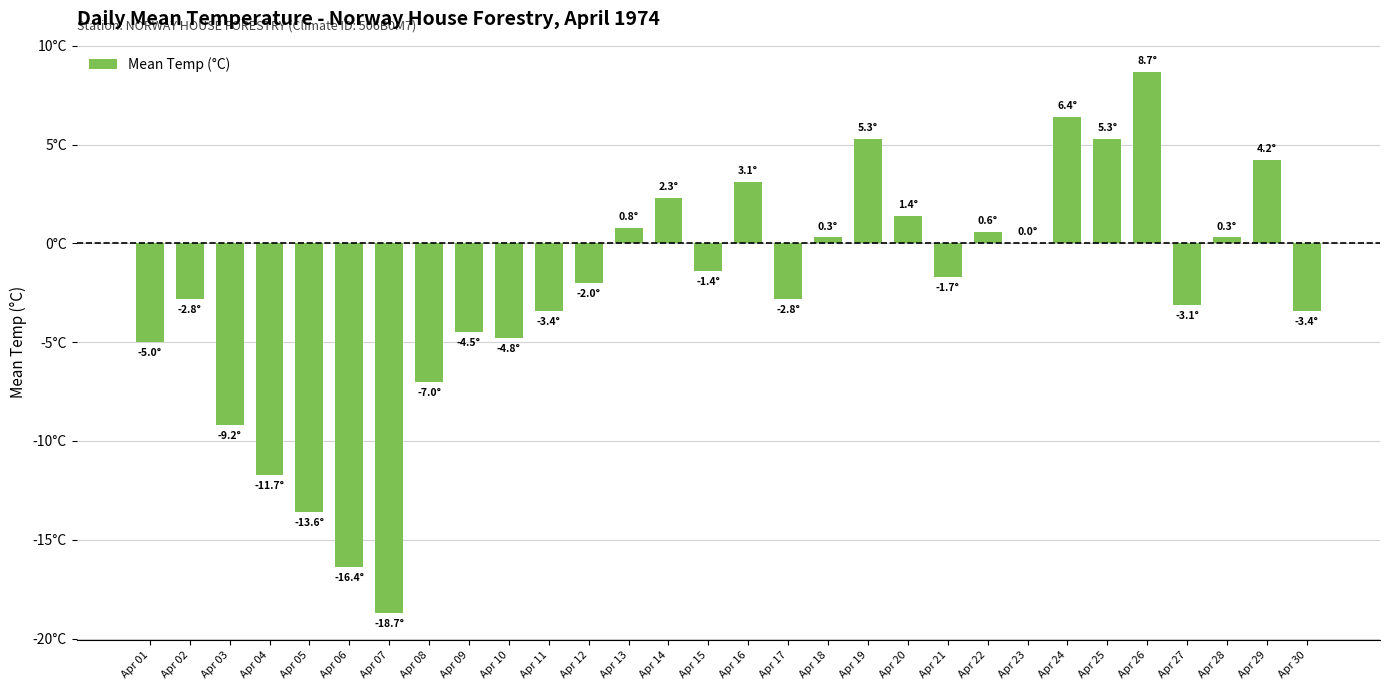

List the labels in order of value, smallest first.

Apr 07, Apr 06, Apr 05, Apr 04, Apr 03, Apr 08, Apr 01, Apr 10, Apr 09, Apr 11, Apr 30, Apr 27, Apr 02, Apr 17, Apr 12, Apr 21, Apr 15, Apr 23, Apr 18, Apr 28, Apr 22, Apr 13, Apr 20, Apr 14, Apr 16, Apr 29, Apr 19, Apr 25, Apr 24, Apr 26